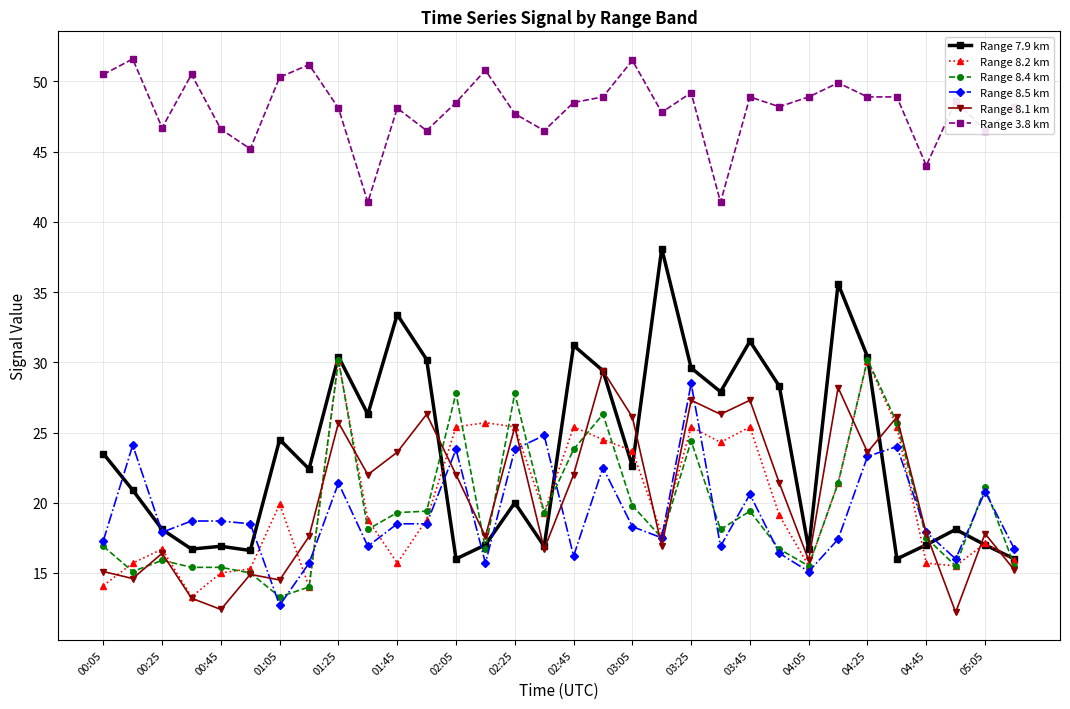

What is the value of the Range 7.9 km point at the 20th from the left?

38.1